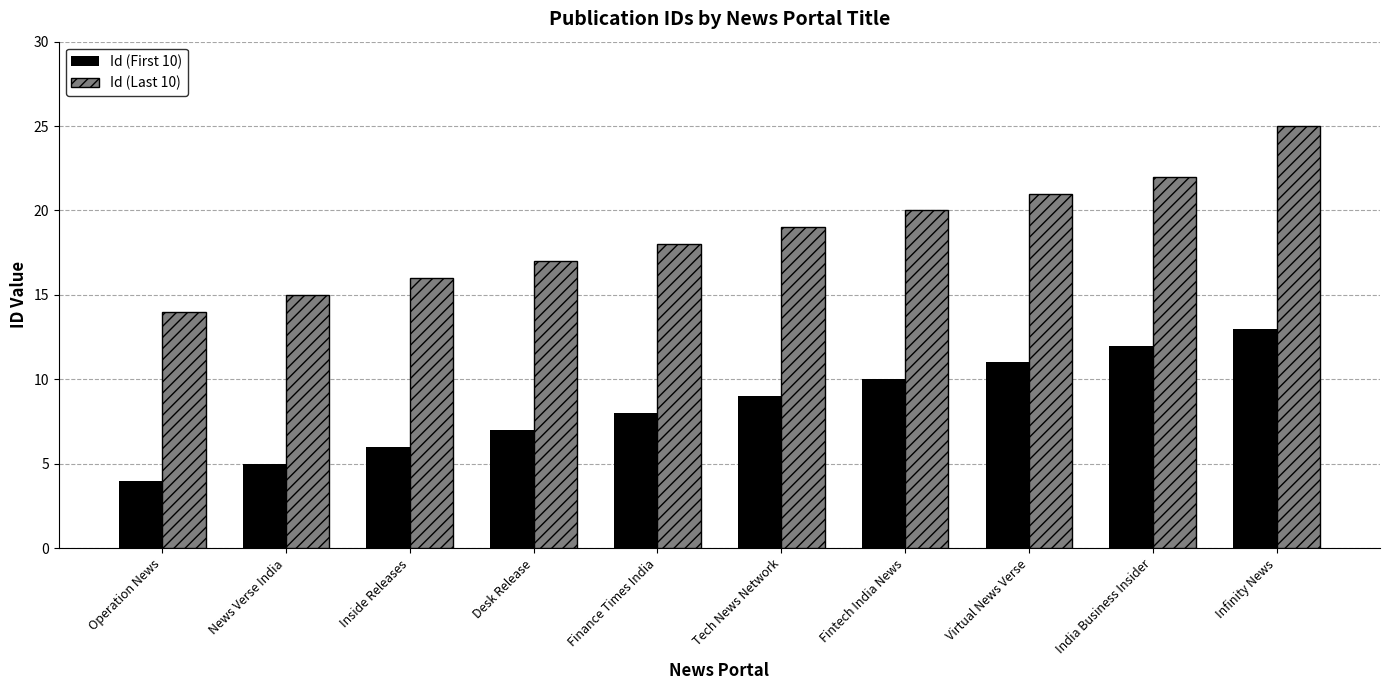

What is the label of the 3rd bar from the right?

Virtual News Verse